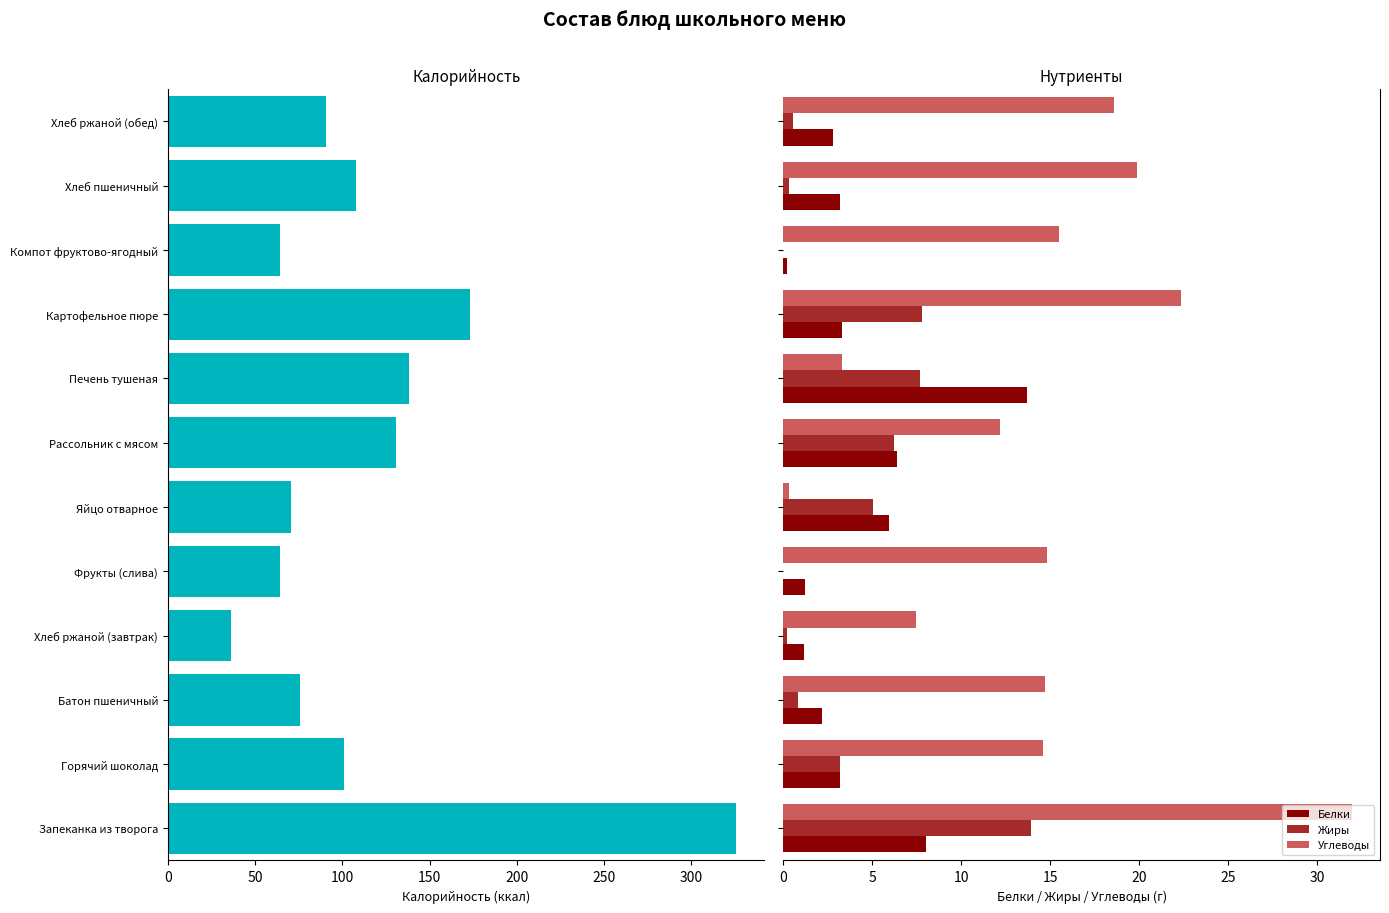

What is the difference between the maximum and second lowest values in the Белки series?

12.6